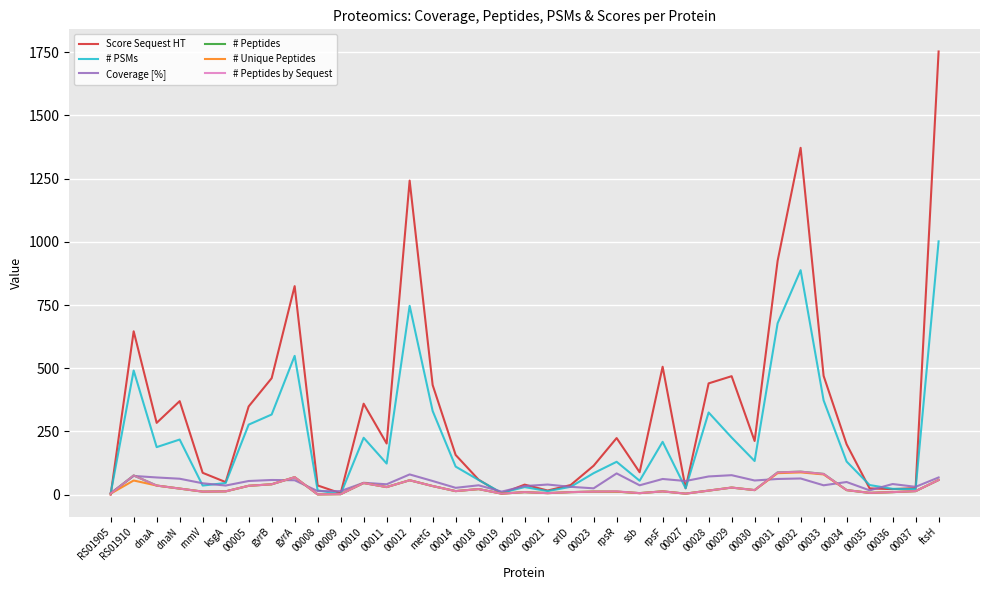

At which category is the sum across all series the highest?

ftsH